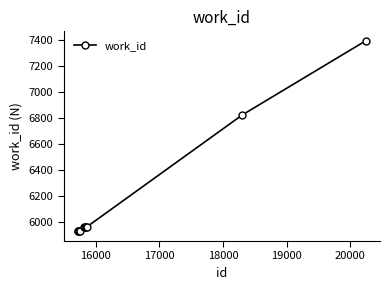

What is the difference between the second highest and minimum values?

900